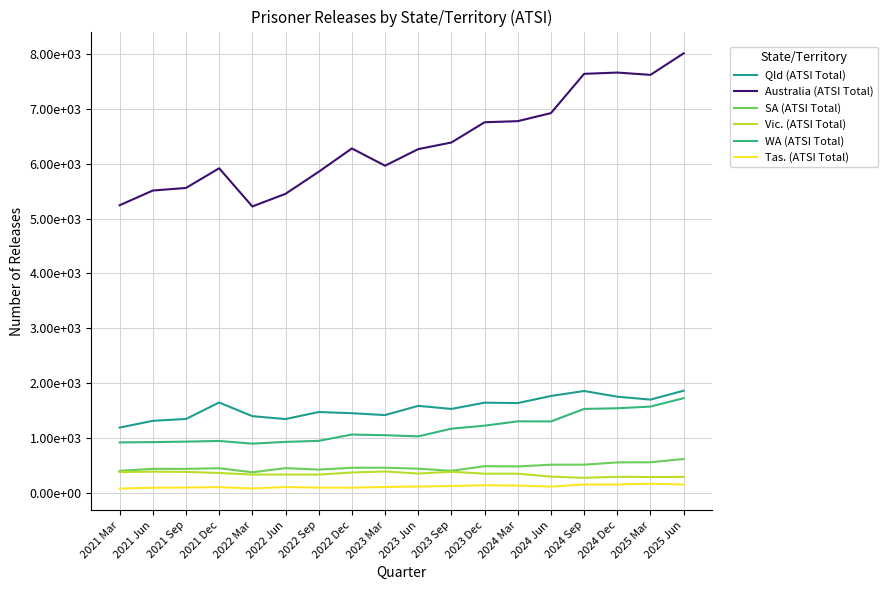

Which series has the widest spread of values?

Australia (ATSI Total)